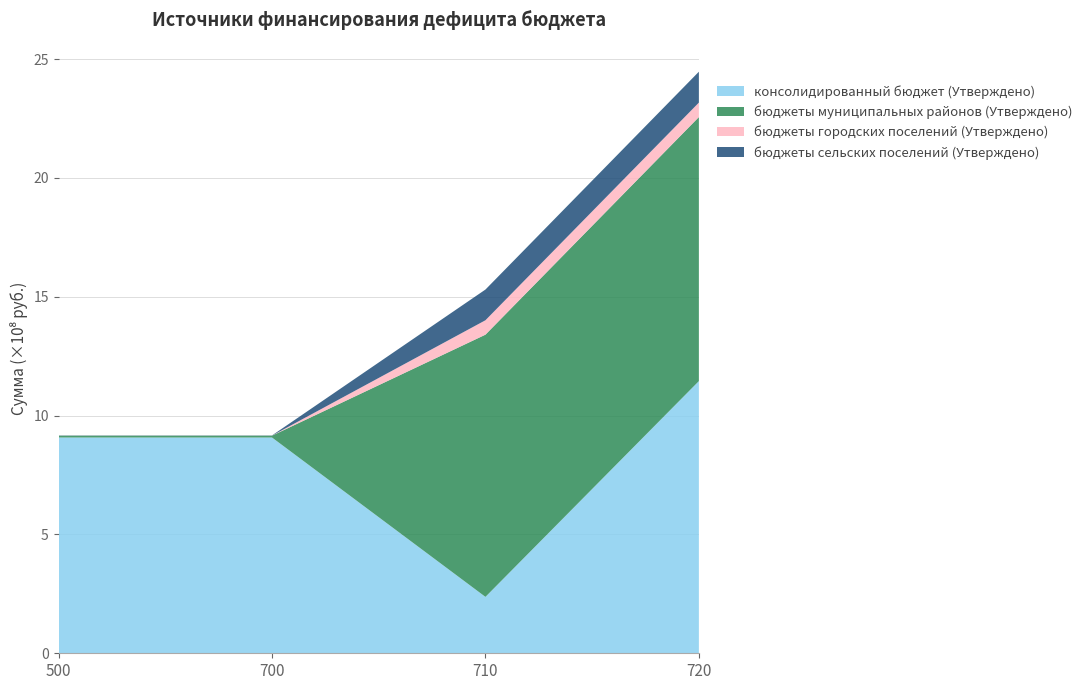

At which category is the sum across all series the highest?

720